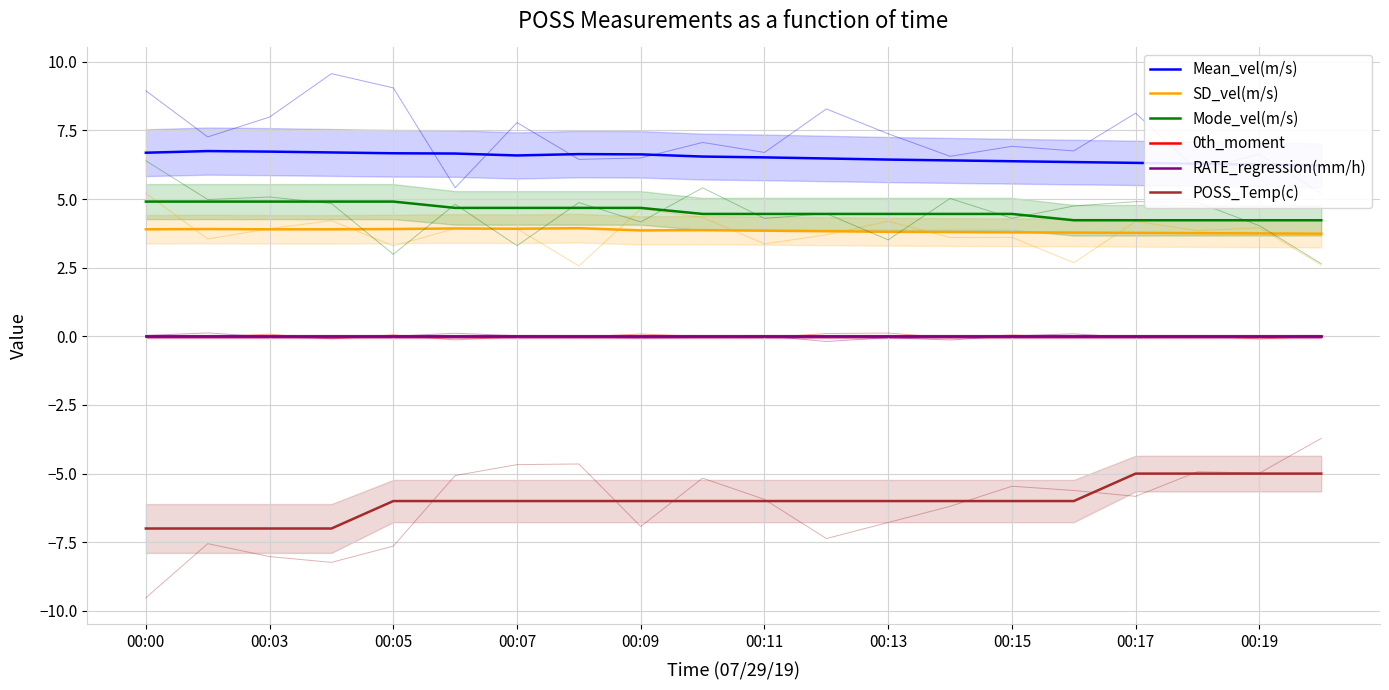

How many interior local peaks does the SD_vel(m/s) series have?

4